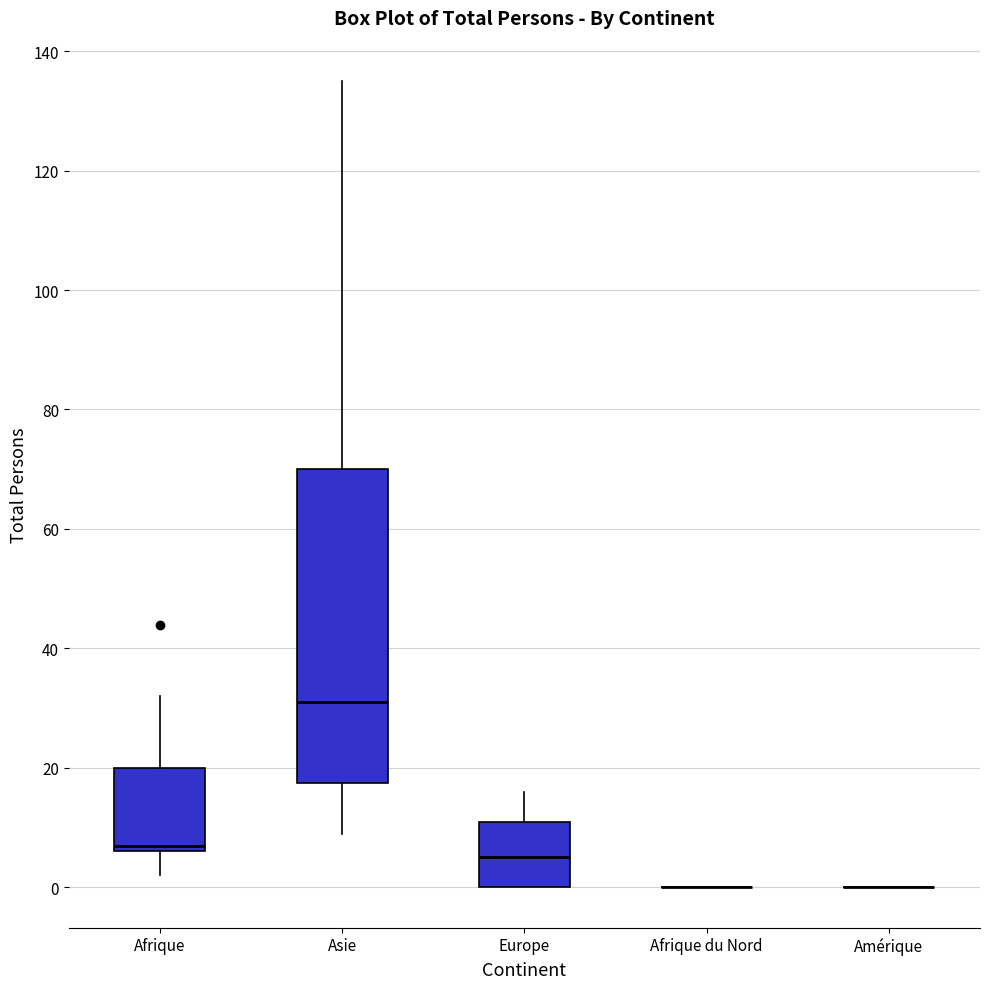

Where is the upper edge of the box for Afrique on the y-axis? The values are not printed on the chart, so give them approximately, as read against the axis.

20